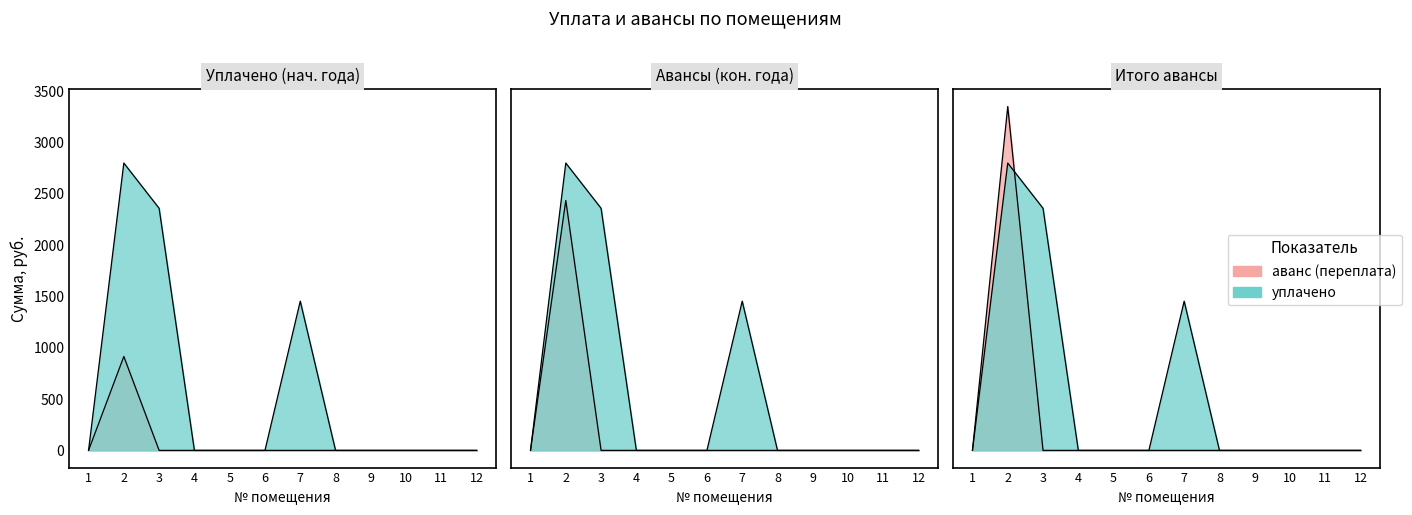

At which category is the sum across all series the highest?

2